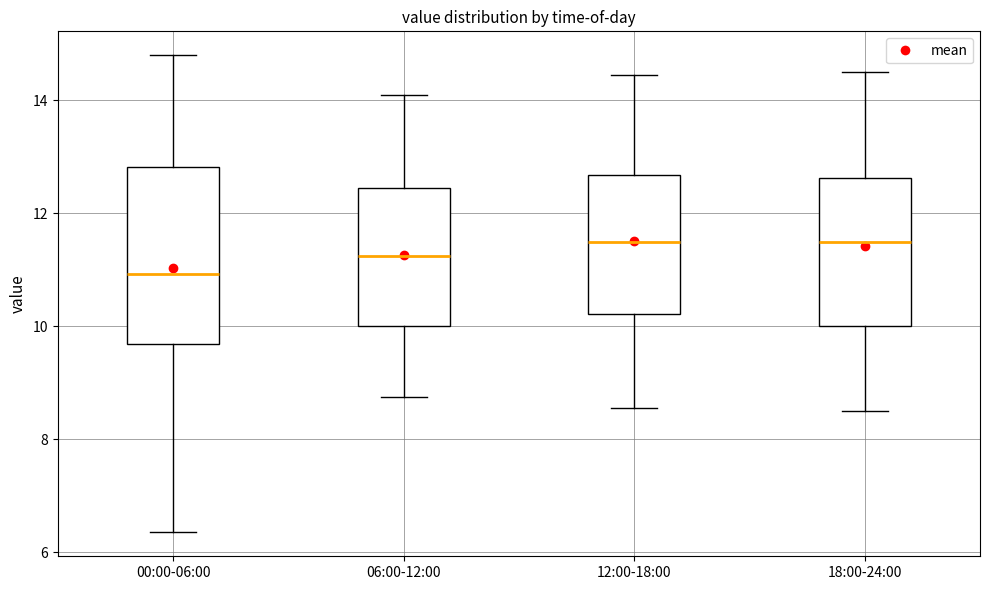

Where is the upper edge of the box for 00:00-06:00 on the y-axis? The values are not printed on the chart, so give them approximately, as read against the axis.

12.8